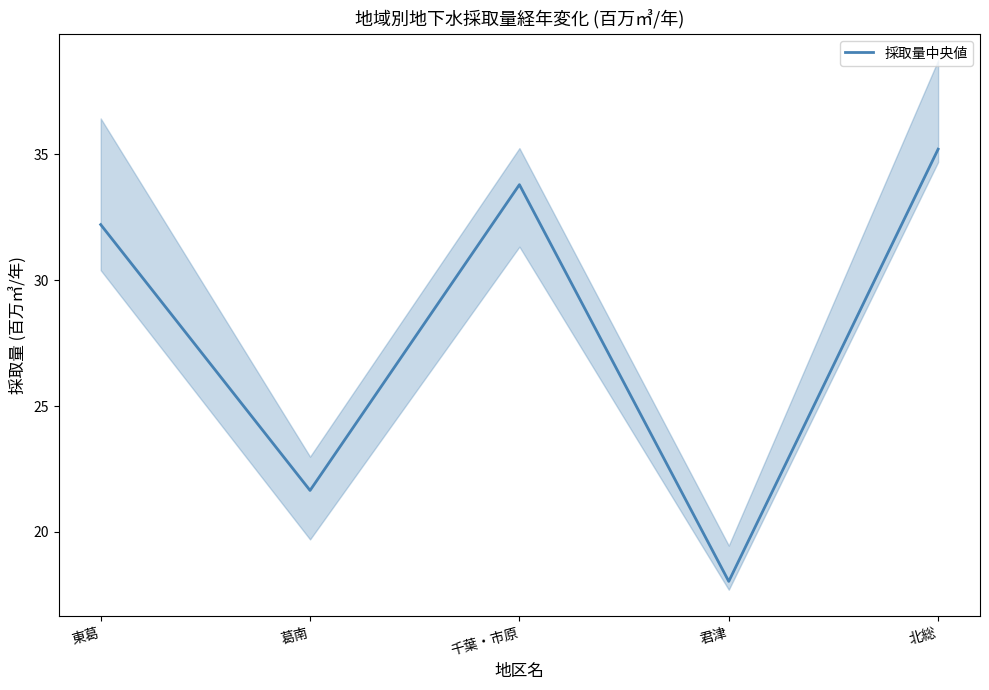

What is the ratio of the value at 東葛 to the value at 君津?

1.8